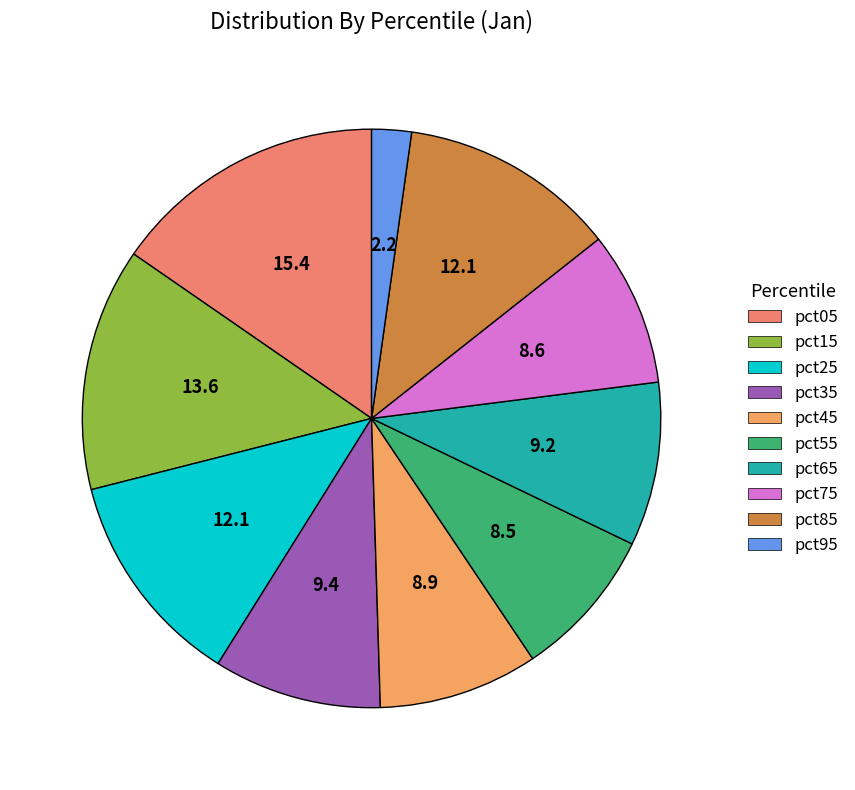

Is the sum of pct65 and pct25 greater than half?

No